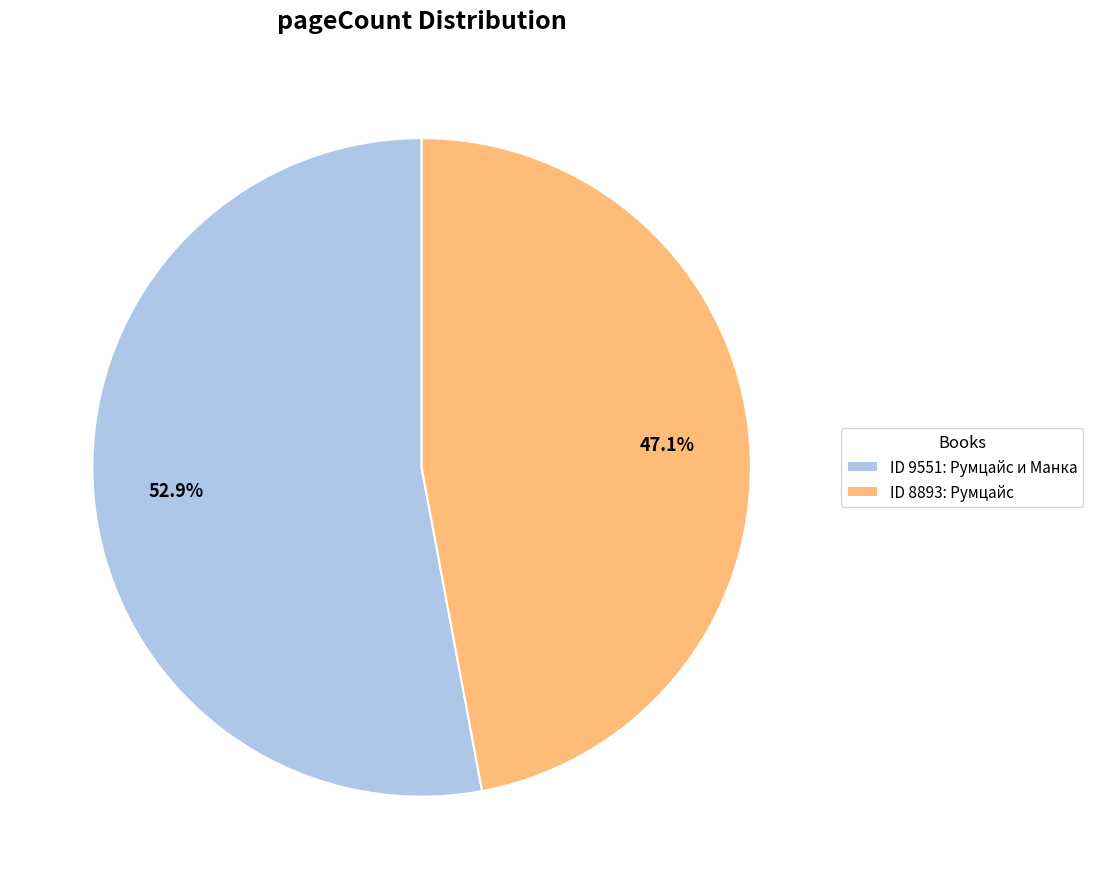

How many slices are in this pie chart?

2